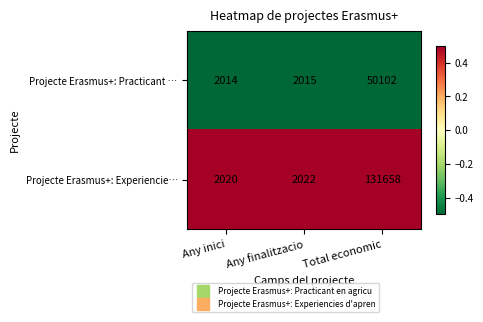

List the series in order of their peak value, highest first.

Projecte Erasmus+: Experiencie…, Projecte Erasmus+: Practicant …